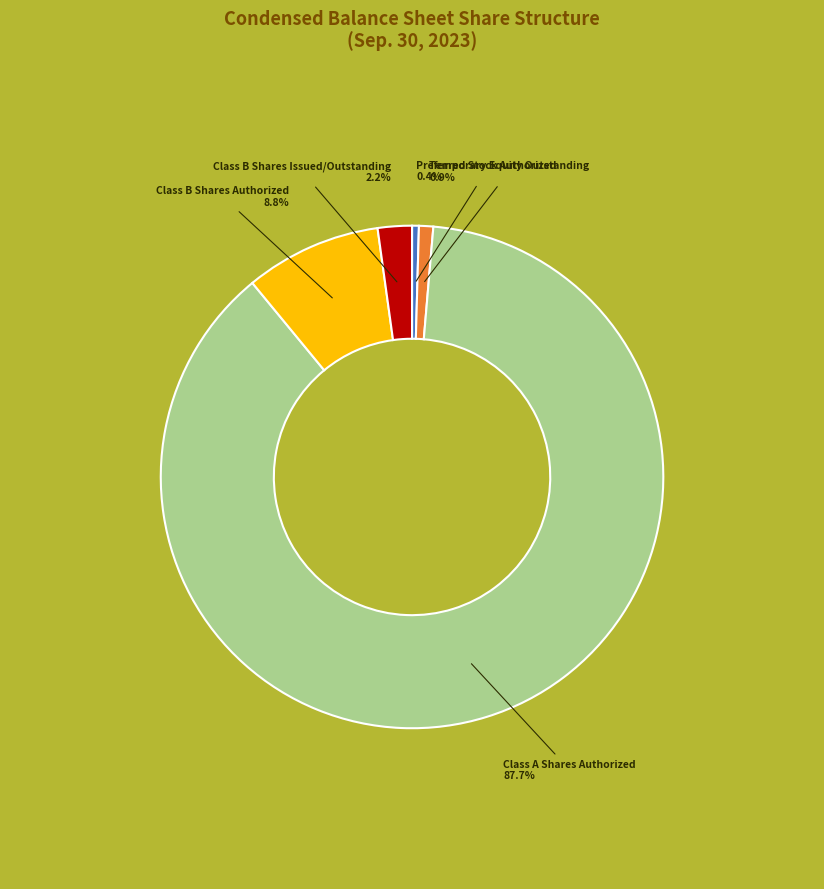

Is there any slice that represents more than half of the pie?

Yes